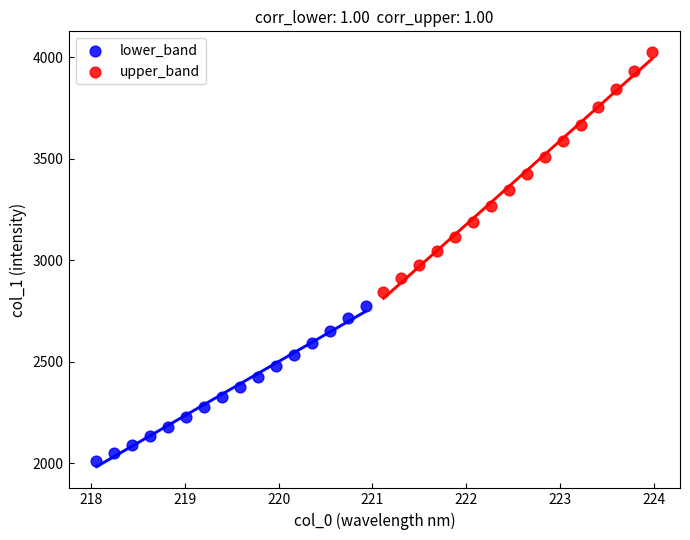

Which series reaches the maximum Y coordinate?

upper_band